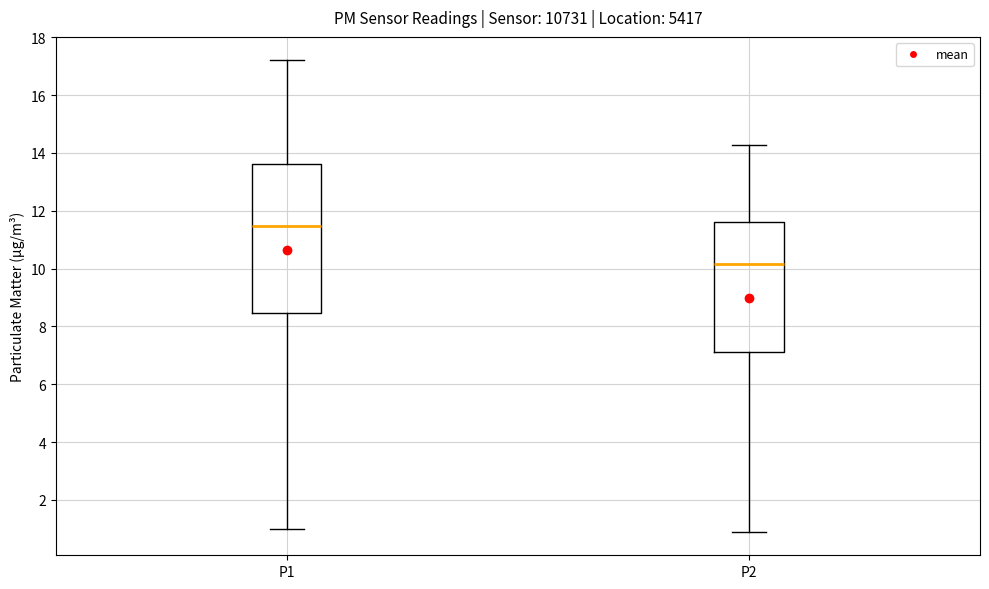

Reading left to right, read every box against the y-axis: the position of its median line, the range the box covers, and the ends of its whiskers. The values are not printed on the chart, so give them approximately, as read against the axis.

P1: median 11.4, box 8.4 to 13.6, whiskers 1.0 to 17.2
P2: median 10.2, box 7.2 to 11.6, whiskers 1.0 to 14.2